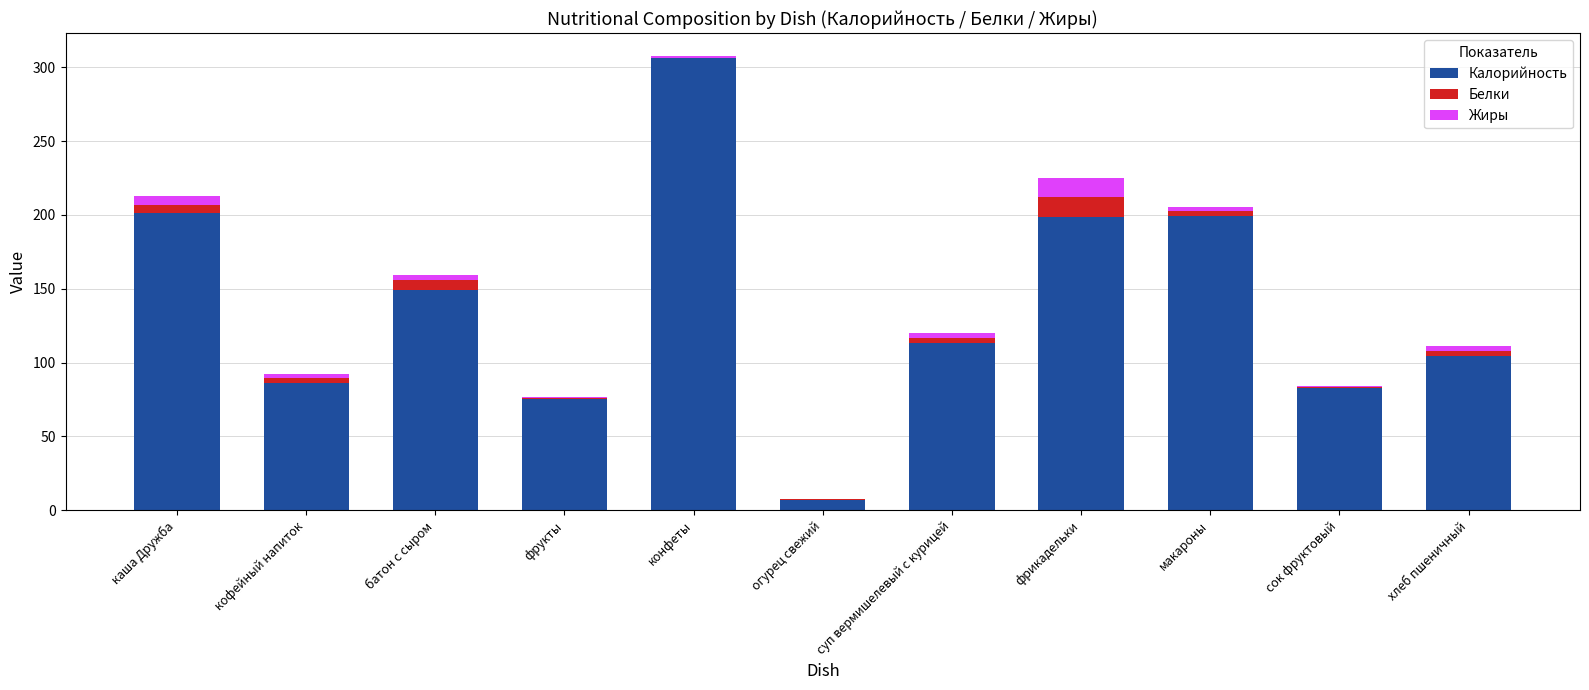

What is the sum of all Калорийность values?

1523.6